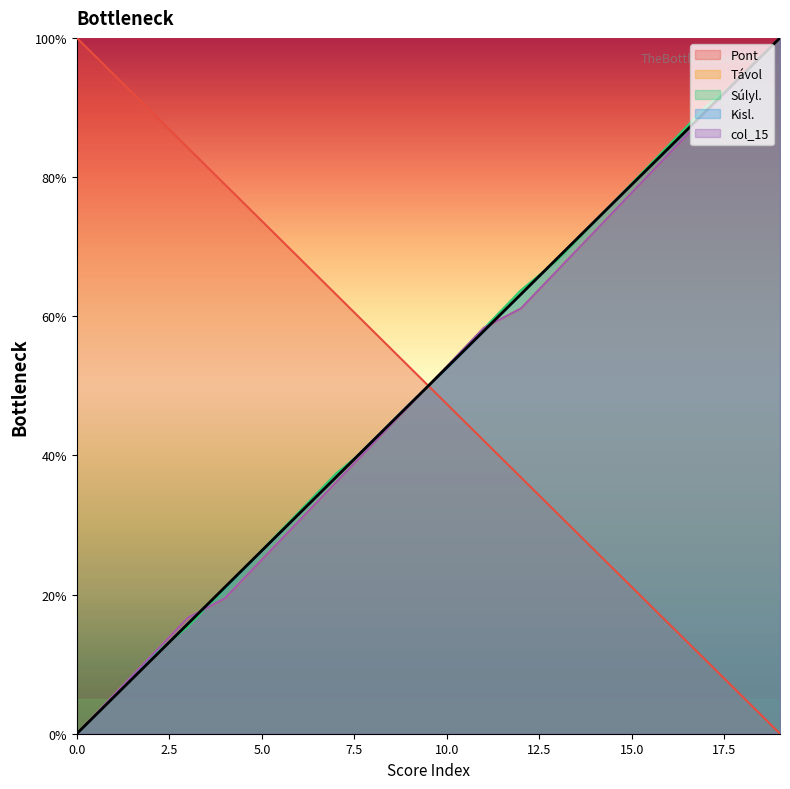

What is the average value of the Kisl. series?

50.0